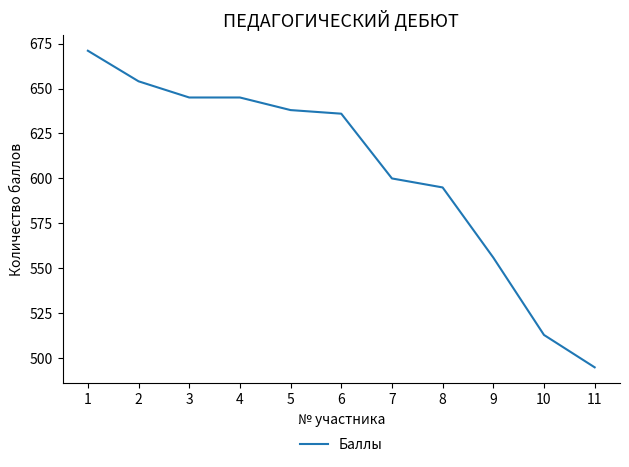

True or false: the data has more than 1 interior local peaks.

False